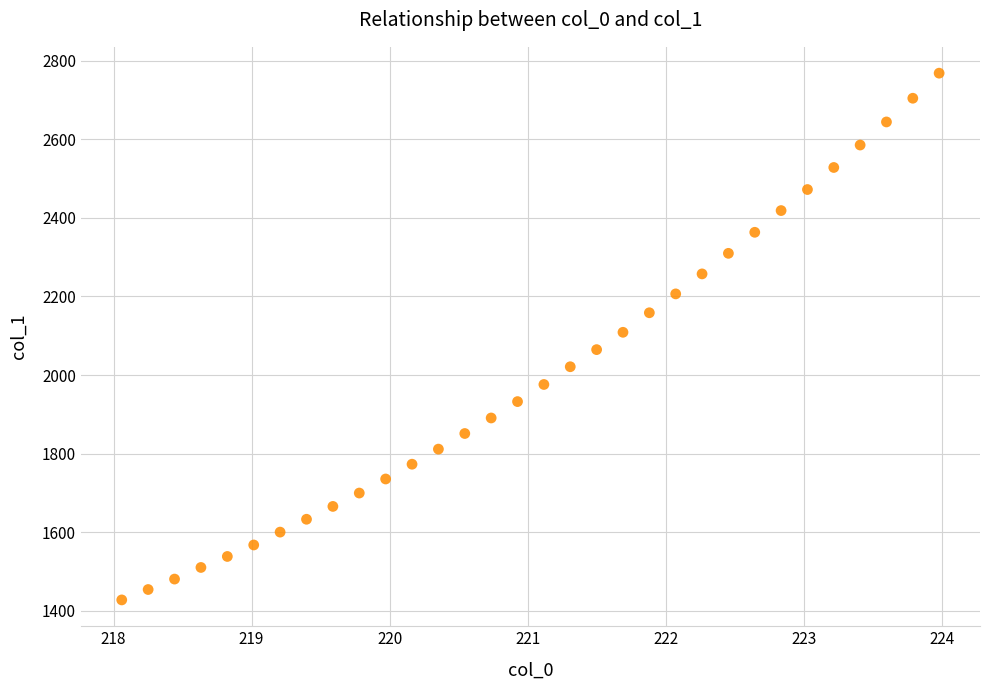

What is the range of Y values (max minus min)?

1340.5